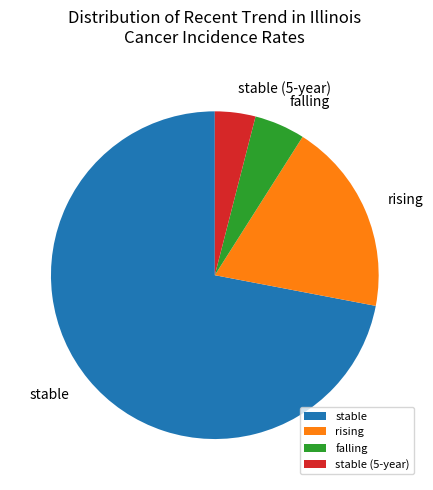

Is the sum of rising and stable greater than half?

Yes